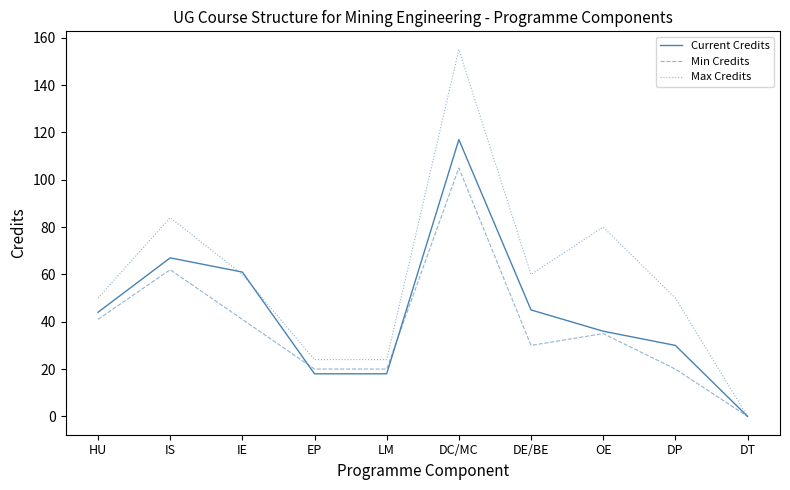

Rank the series by their average value, from lowest to highest.

Min Credits, Current Credits, Max Credits